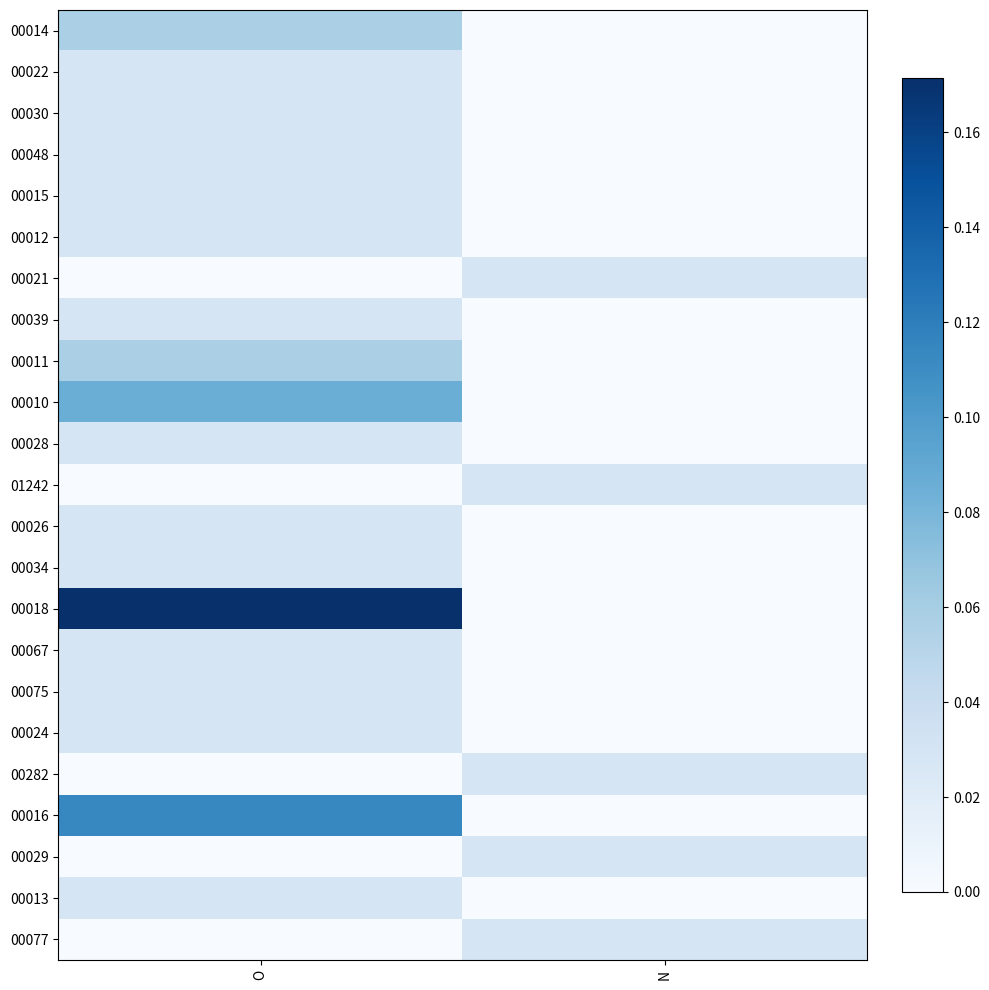

Which series has the widest spread of values?

00018